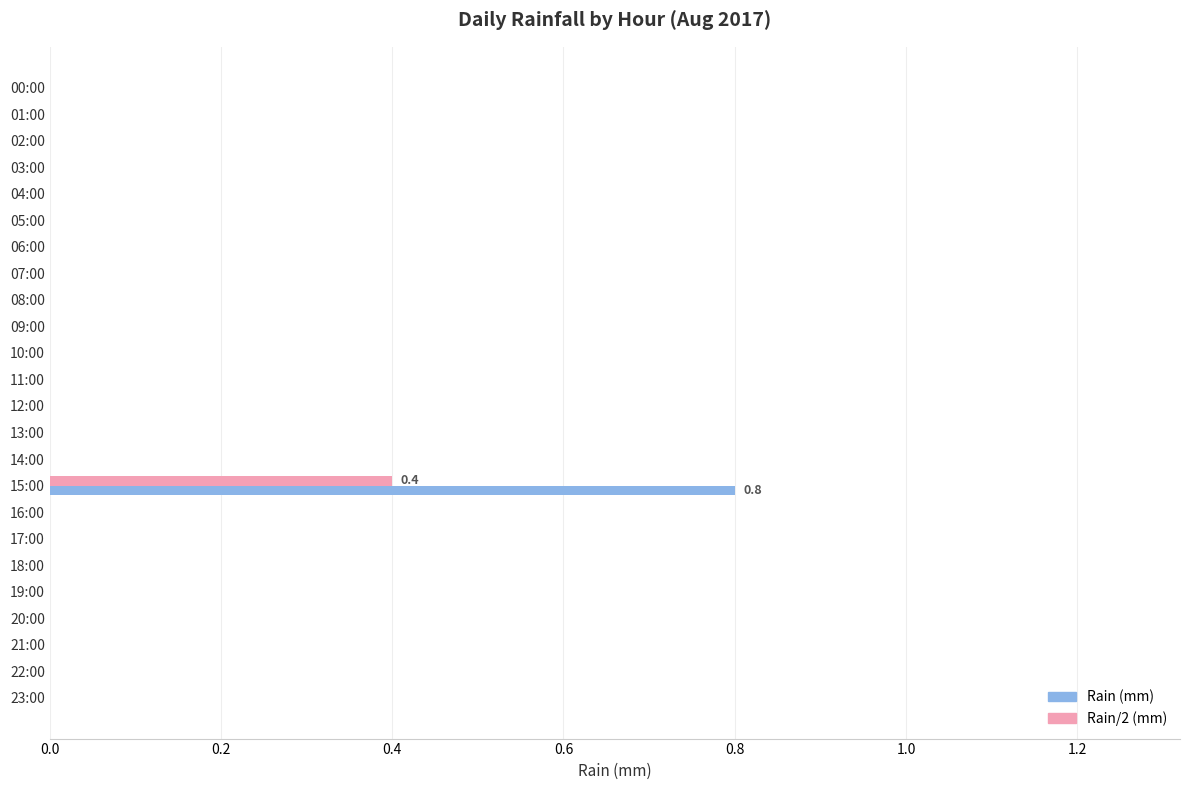

The value of Rain (mm) at 03:00 is 0.5. True or false?

False